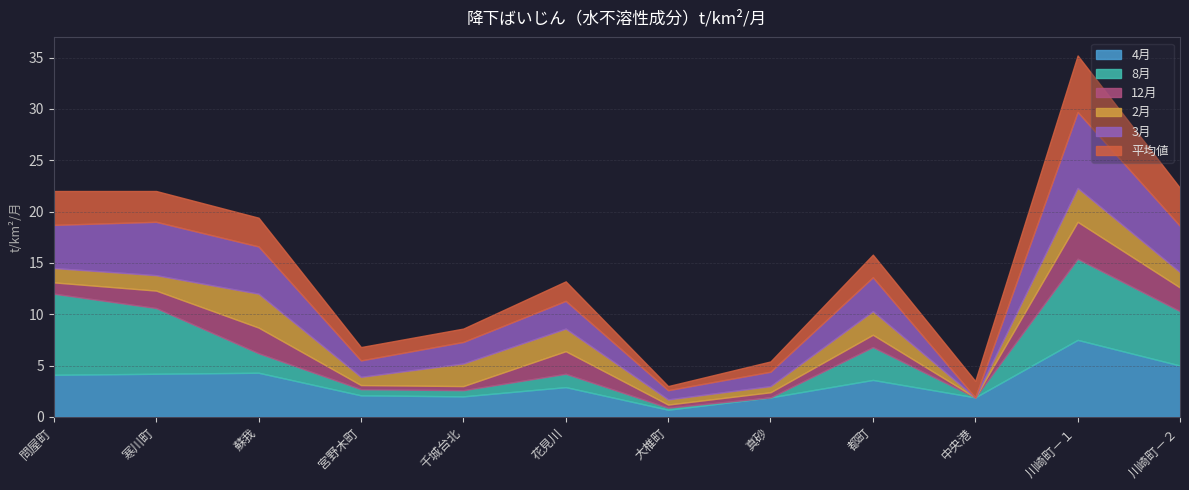

At which category does 8月 reach its first local peak?

花見川